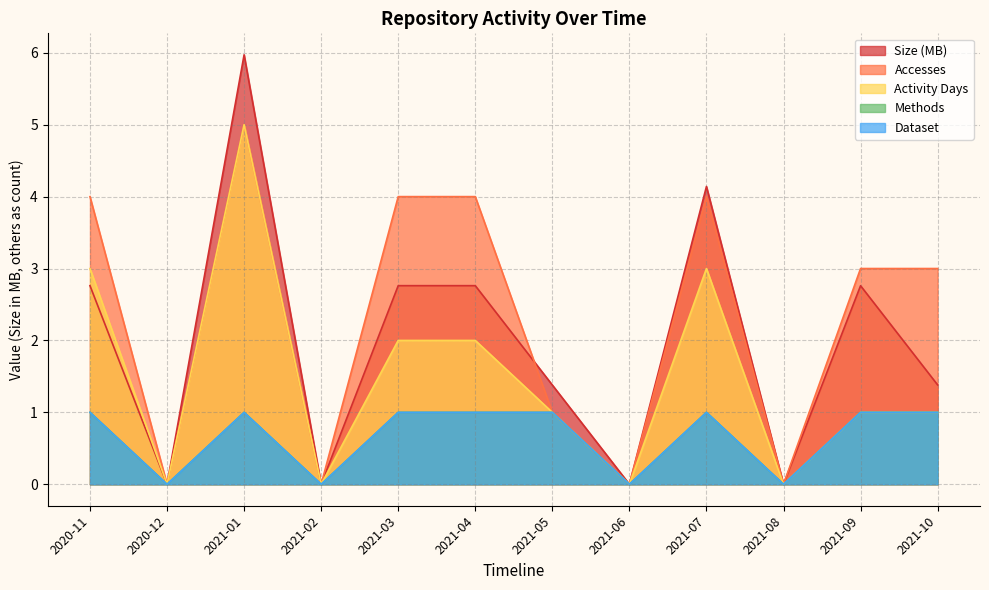

True or false: Methods and Accesses cross at least once.

False